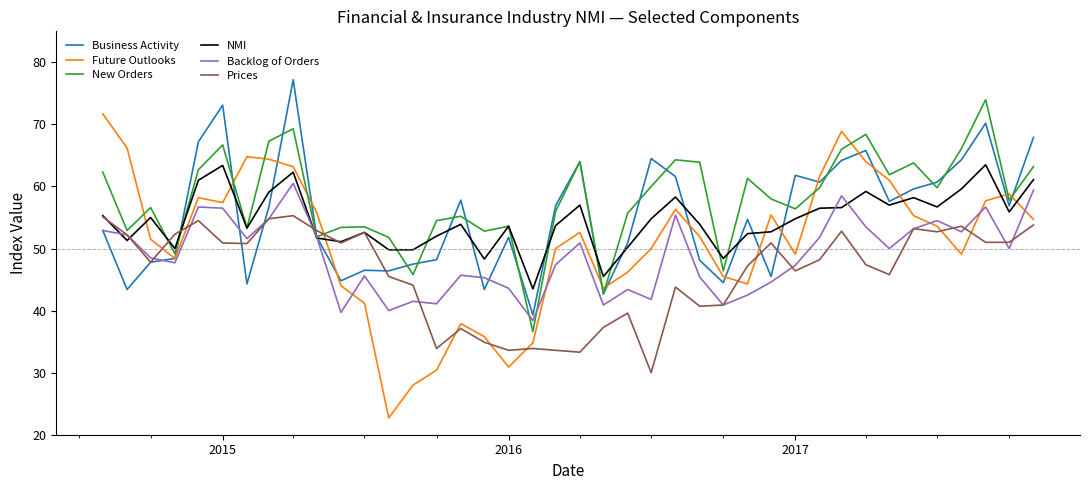

What is the sum of all Future Outlooks values?

2036.9